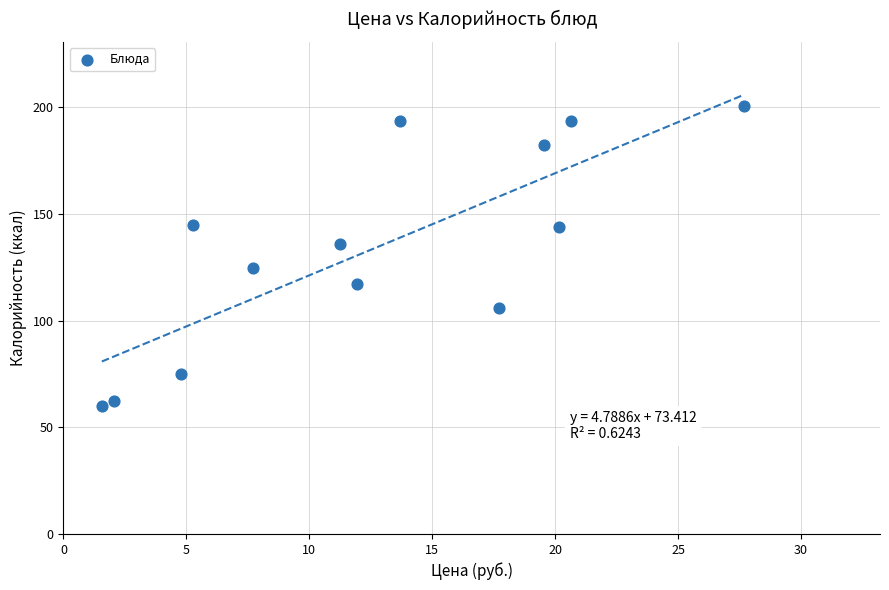

What is the range of X values (max minus min)?

26.1